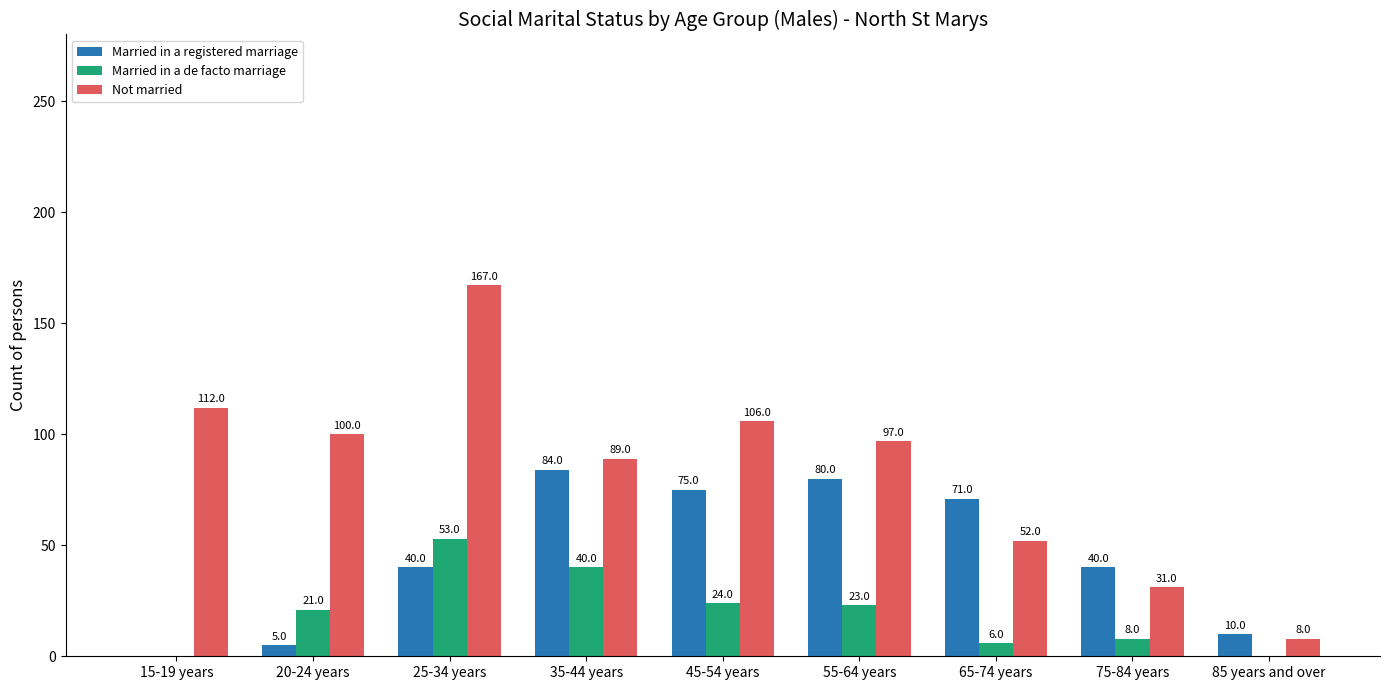

Reading left to right, extract all data points from this chart.

Married in a registered marriage: 15-19 years=0	20-24 years=5	25-34 years=40	35-44 years=84	45-54 years=75	55-64 years=80	65-74 years=71	75-84 years=40	85 years and over=10
Married in a de facto marriage: 15-19 years=0	20-24 years=21	25-34 years=53	35-44 years=40	45-54 years=24	55-64 years=23	65-74 years=6	75-84 years=8	85 years and over=0
Not married: 15-19 years=112	20-24 years=100	25-34 years=167	35-44 years=89	45-54 years=106	55-64 years=97	65-74 years=52	75-84 years=31	85 years and over=8